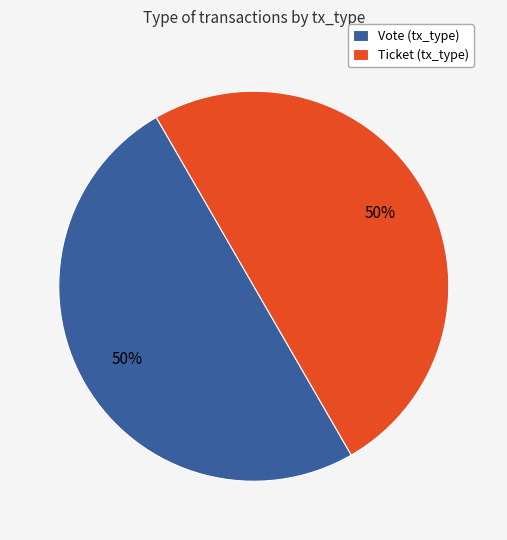

To the nearest percent, what is the difference between the largest and smallest slice percentages?

0%